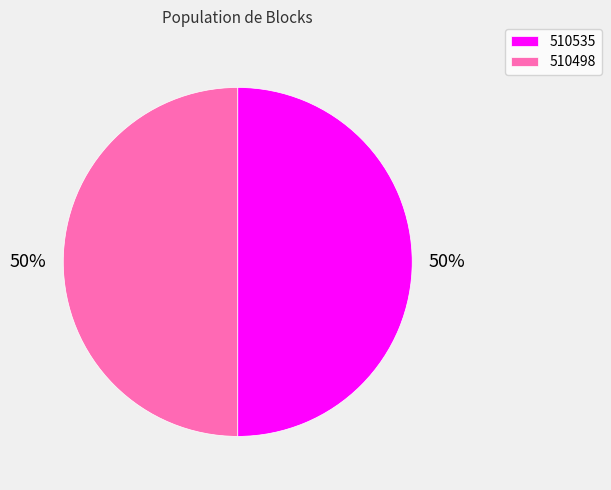

To the nearest percent, what is the average slice percentage?

50%